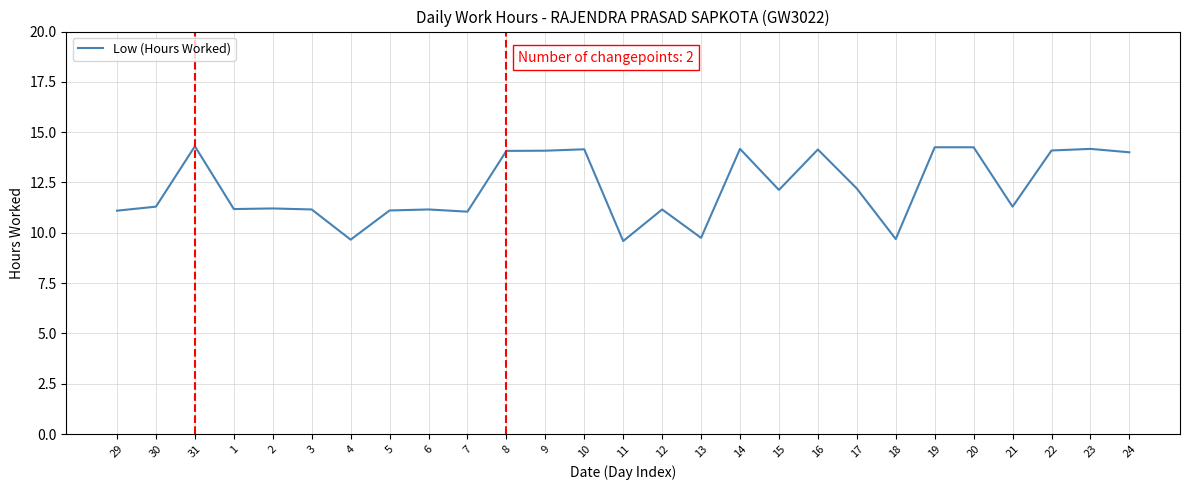

How many lines are shown in the chart?

1